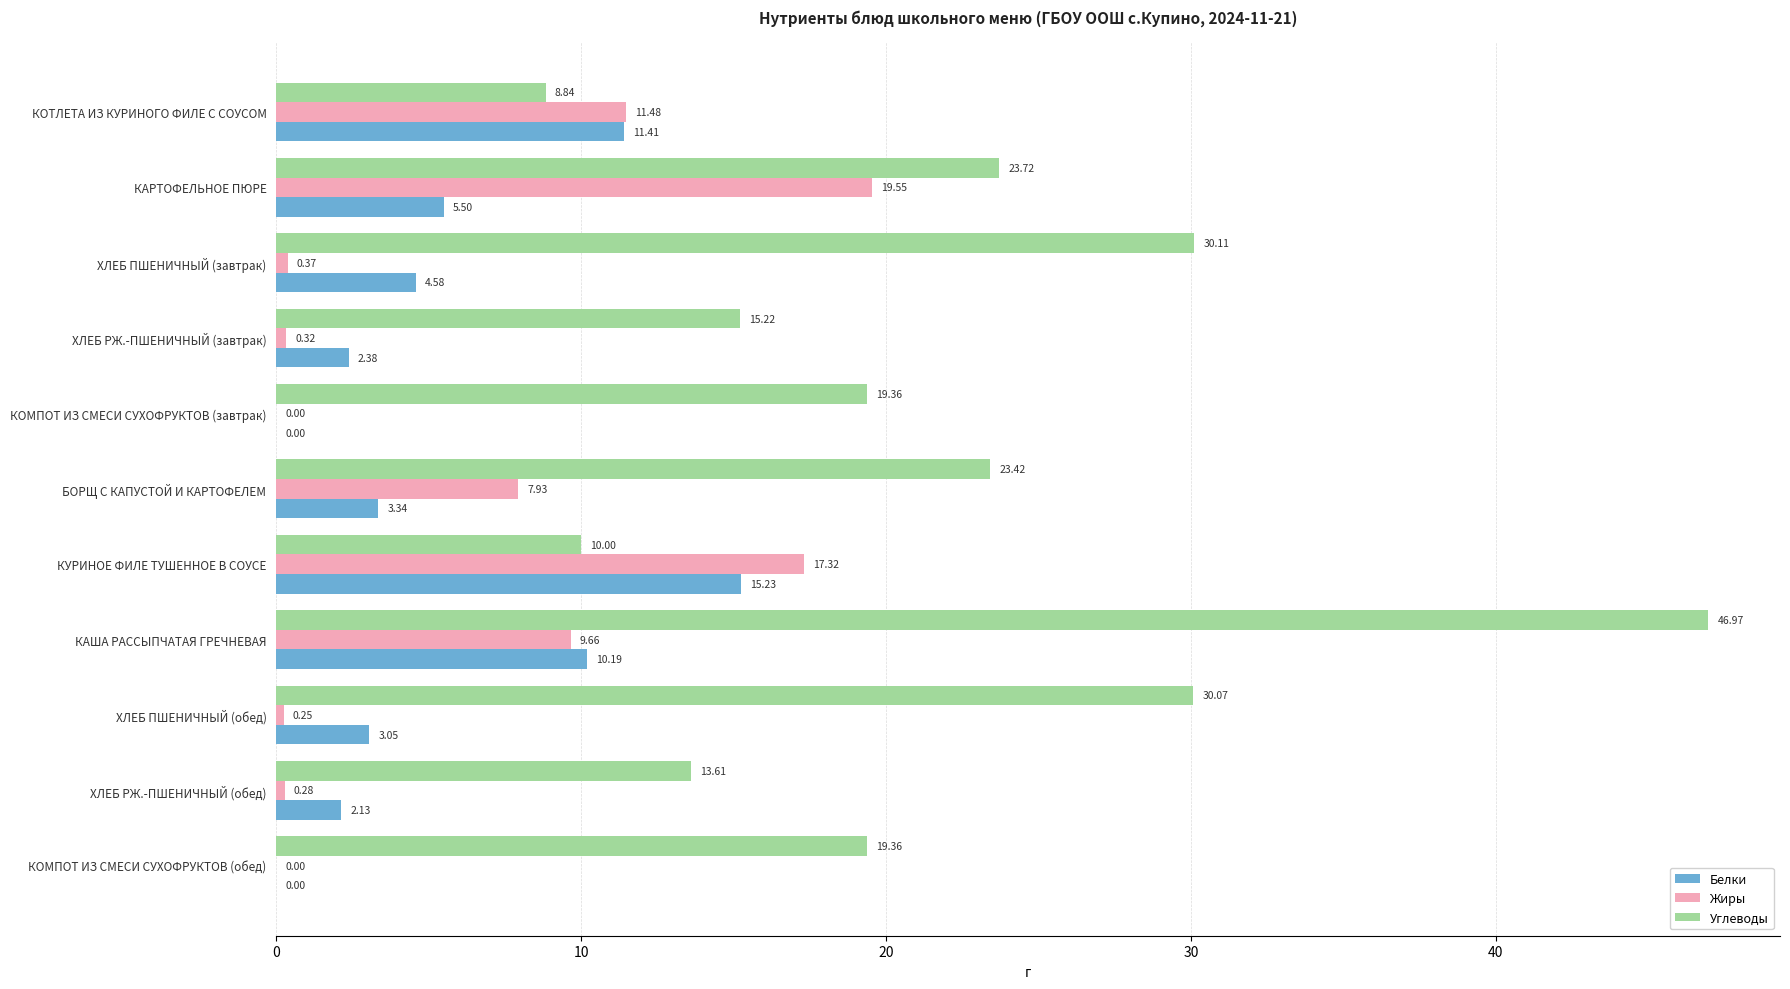

Which label corresponds to the largest value in the chart?

КАША РАССЫПЧАТАЯ ГРЕЧНЕВАЯ